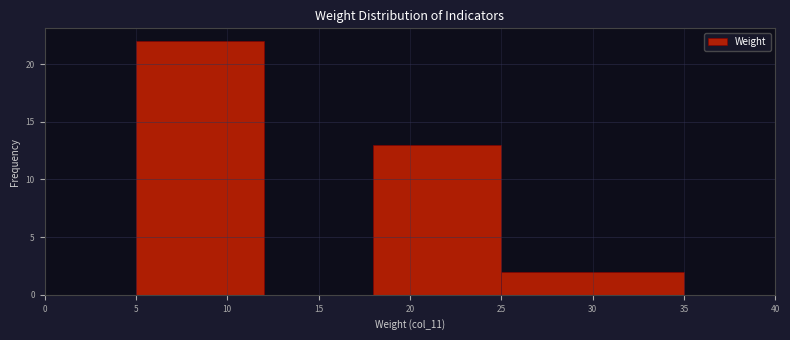

What is the height of the bar covering 25 to 35 on the x-axis? The values are not printed on the chart, so give them approximately, as read against the axis.

2